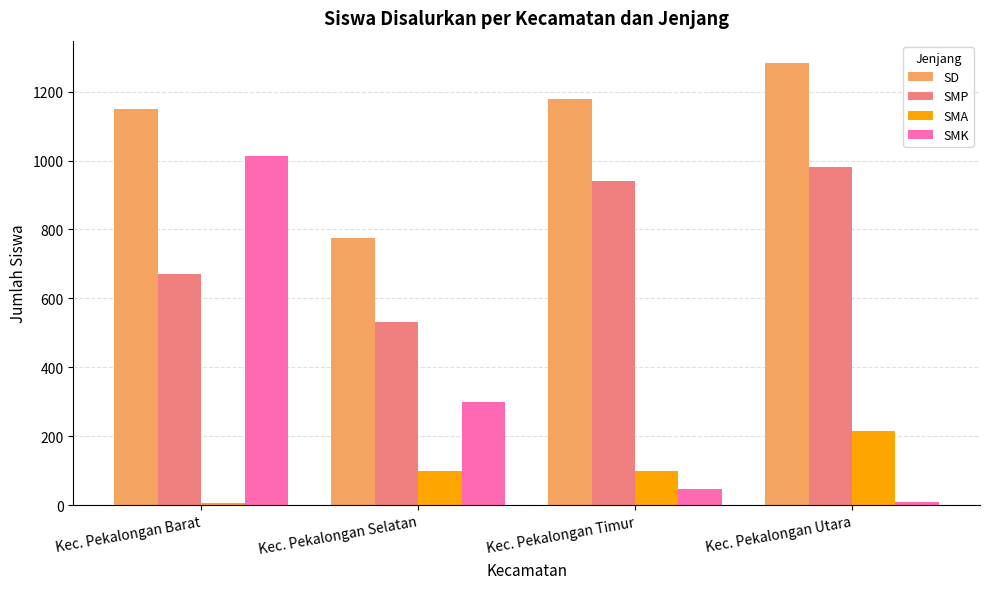

What is the maximum value shown in the chart?

1284